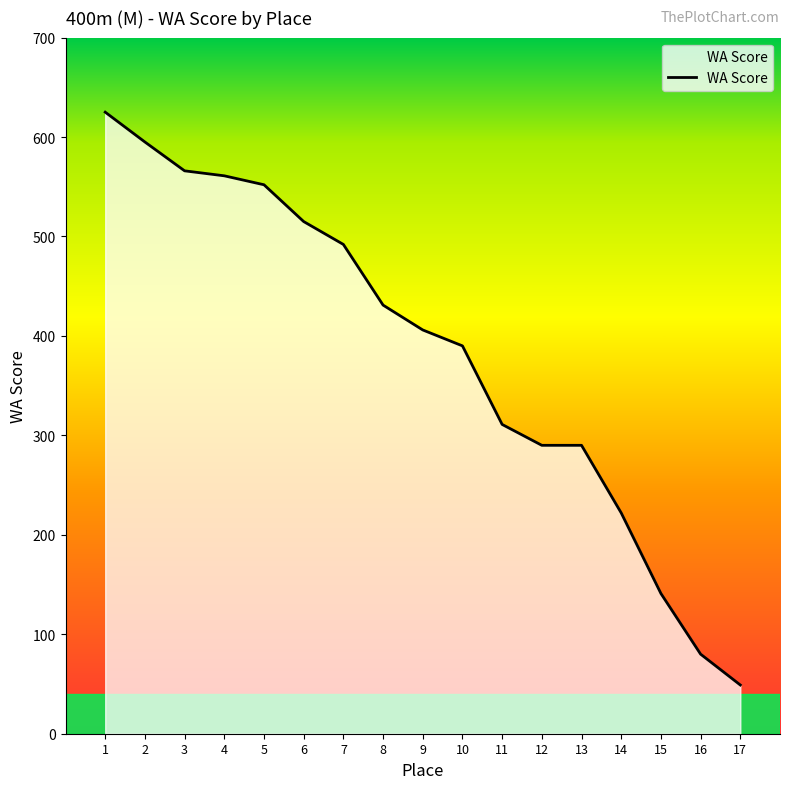

Reading left to right, list all the values displayed in this chart.

1=625	2=595	3=566	4=561	5=552	6=515	7=492	8=431	9=406	10=390	11=311	12=290	13=290	14=222	15=141	16=80	17=49